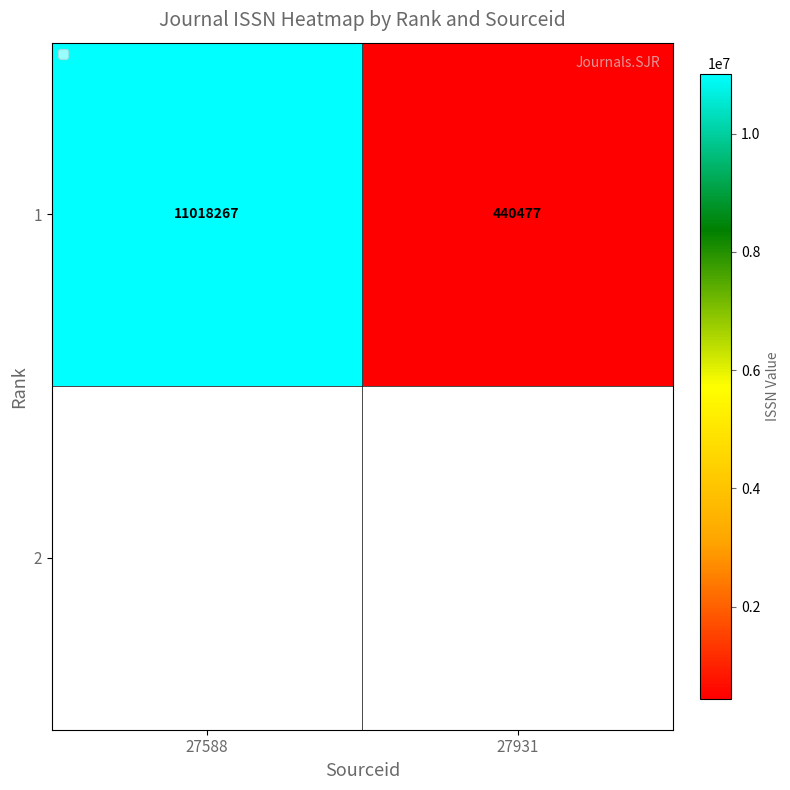

Reading right to left, transcribe all the data shown in this chart.

27931=440477	27588=11018267